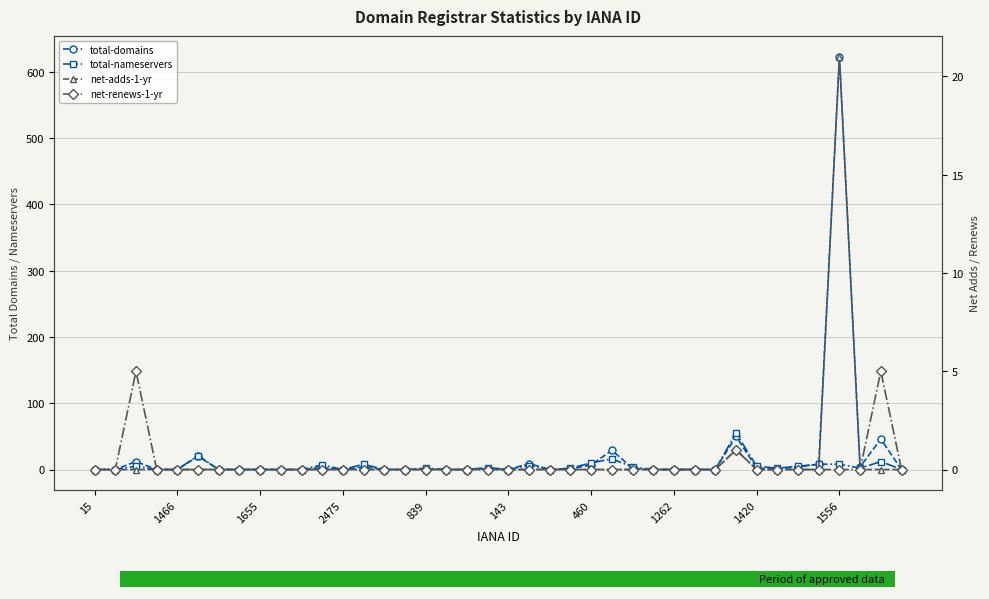

What are all the series names shown in the legend?

total-domains, total-nameservers, net-adds-1-yr, net-renews-1-yr